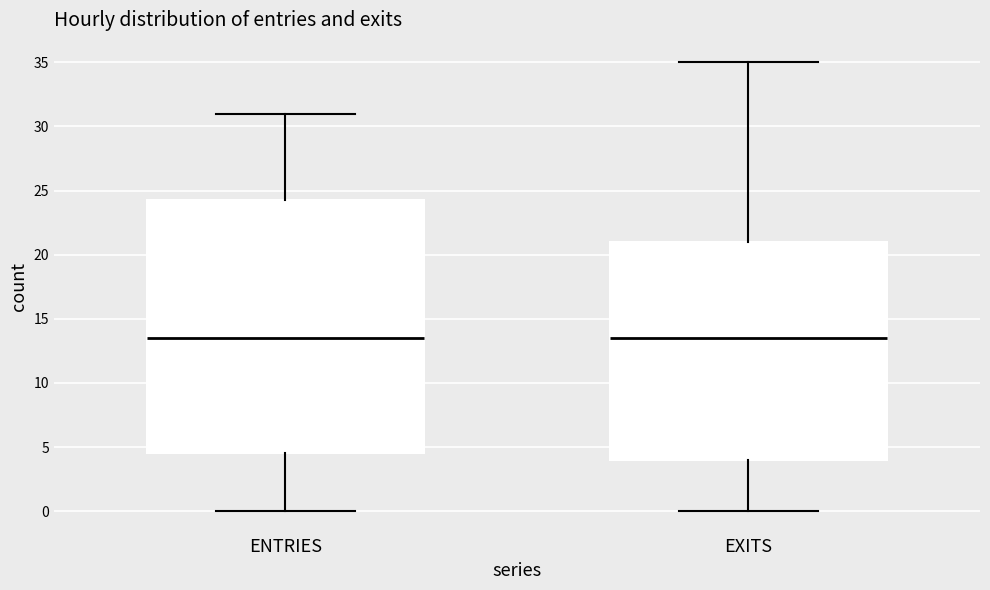

Reading left to right, transcribe this box plot: for each box, give where its median line is, the range the box spans, and where its two whiskers end, as read against the y-axis. The values are not printed on the chart, so give them approximately, as read against the axis.

ENTRIES: median 13.5, box 4.5 to 24.5, whiskers 0.0 to 31.0
EXITS: median 13.5, box 4.0 to 21.0, whiskers 0.0 to 35.0